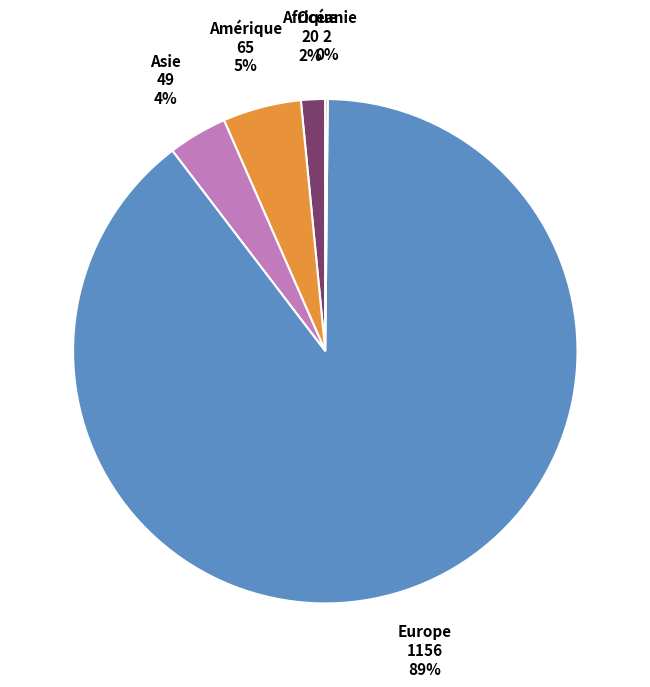

Is there any slice that represents more than half of the pie?

Yes